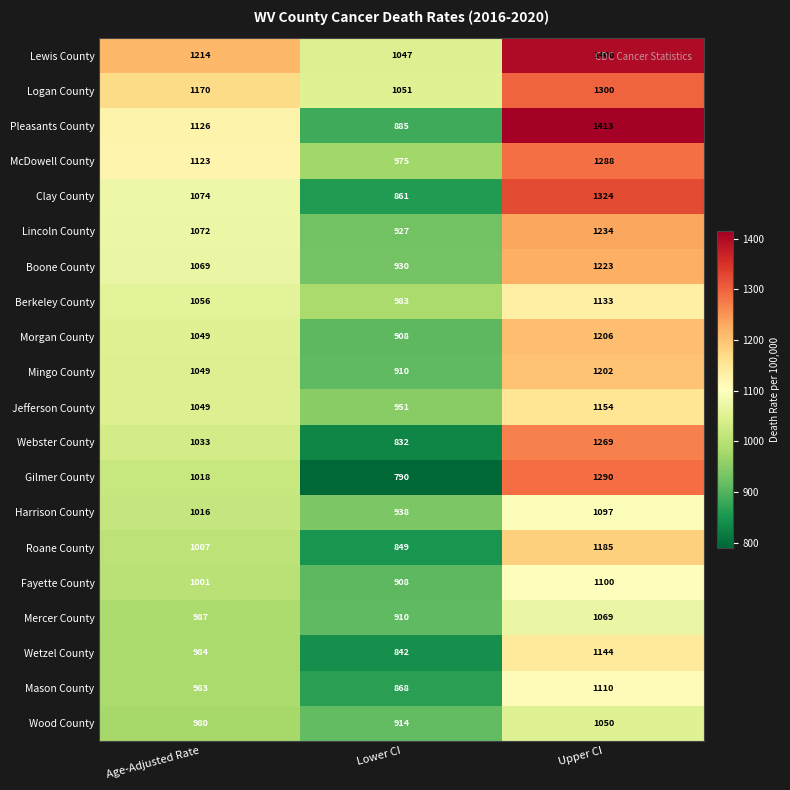

What is the difference between the highest and lowest values at Age-Adjusted Rate?

234